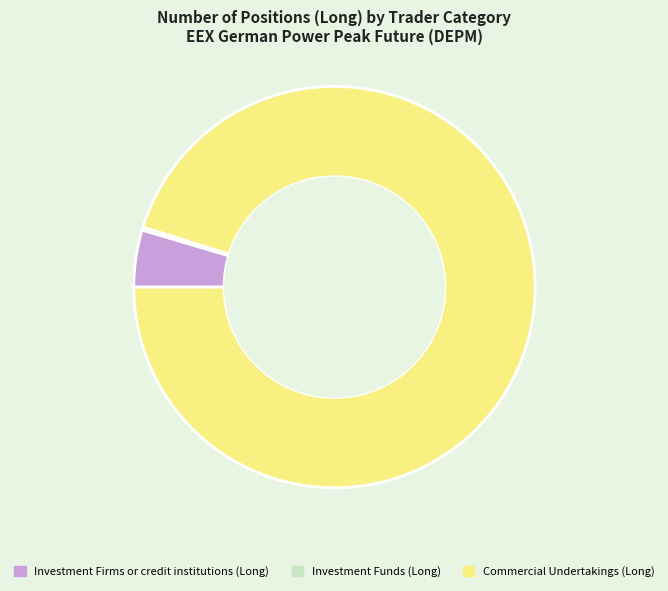

What is the largest slice in the pie chart?

Commercial Undertakings (Long)